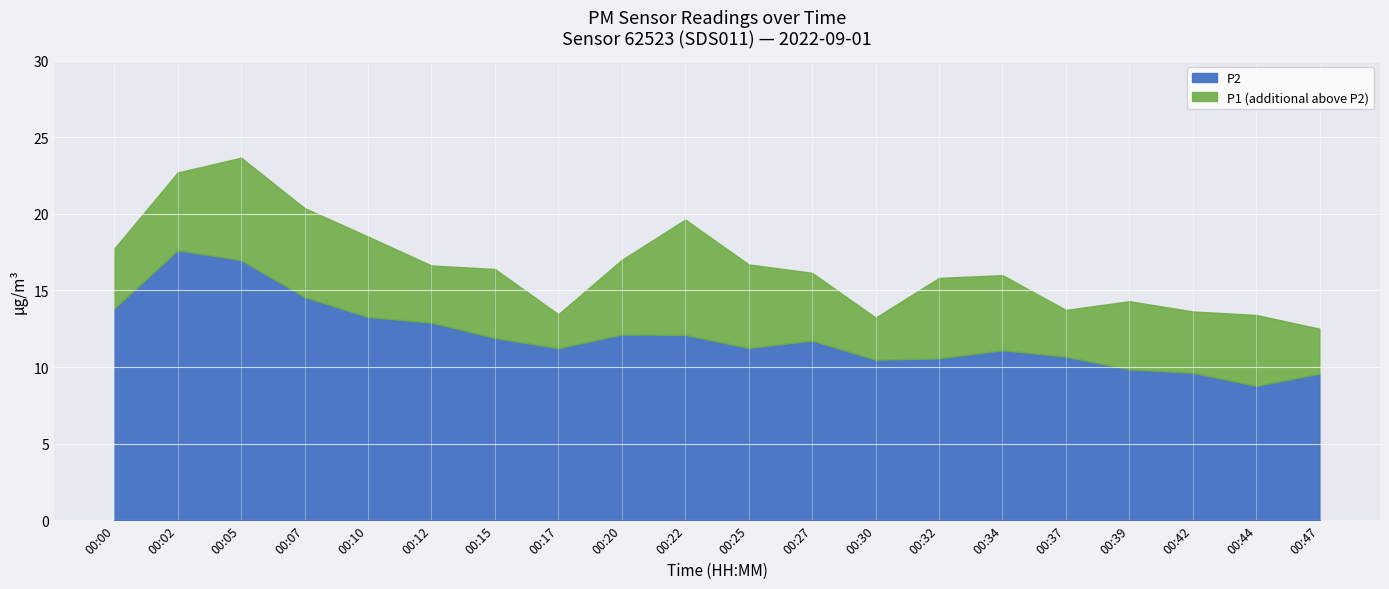

Reading right to left, list all the values displayed in this chart.

P1: 12.5	13.4	13.6	14.3	13.7	16.0	15.8	13.2	16.1	16.7	19.6	17.0	13.4	16.4	16.6	18.5	20.4	23.7	22.7	17.7
P2: 9.6	8.8	9.6	9.8	10.7	11.1	10.6	10.5	11.7	11.2	12.1	12.1	11.2	11.9	12.9	13.3	14.6	17.0	17.6	13.8